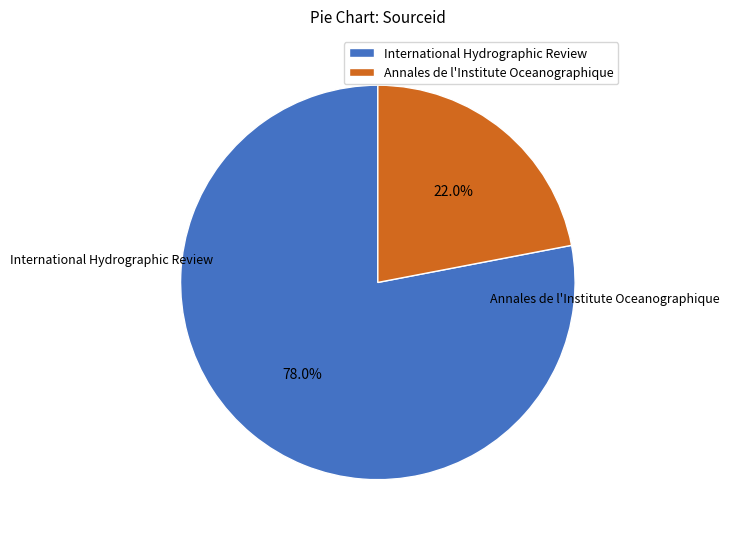

What is the change in value from International Hydrographic Review to Annales de l'Institute Oceanographique?

-69583